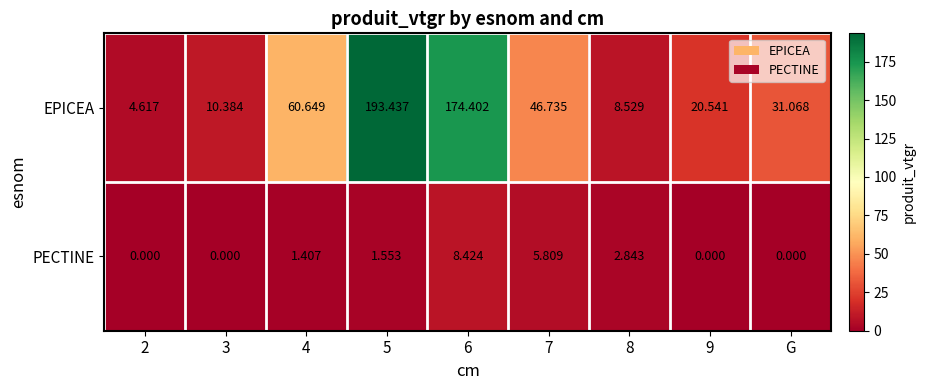

At 4, list the series in order from smallest to largest.

PECTINE, EPICEA